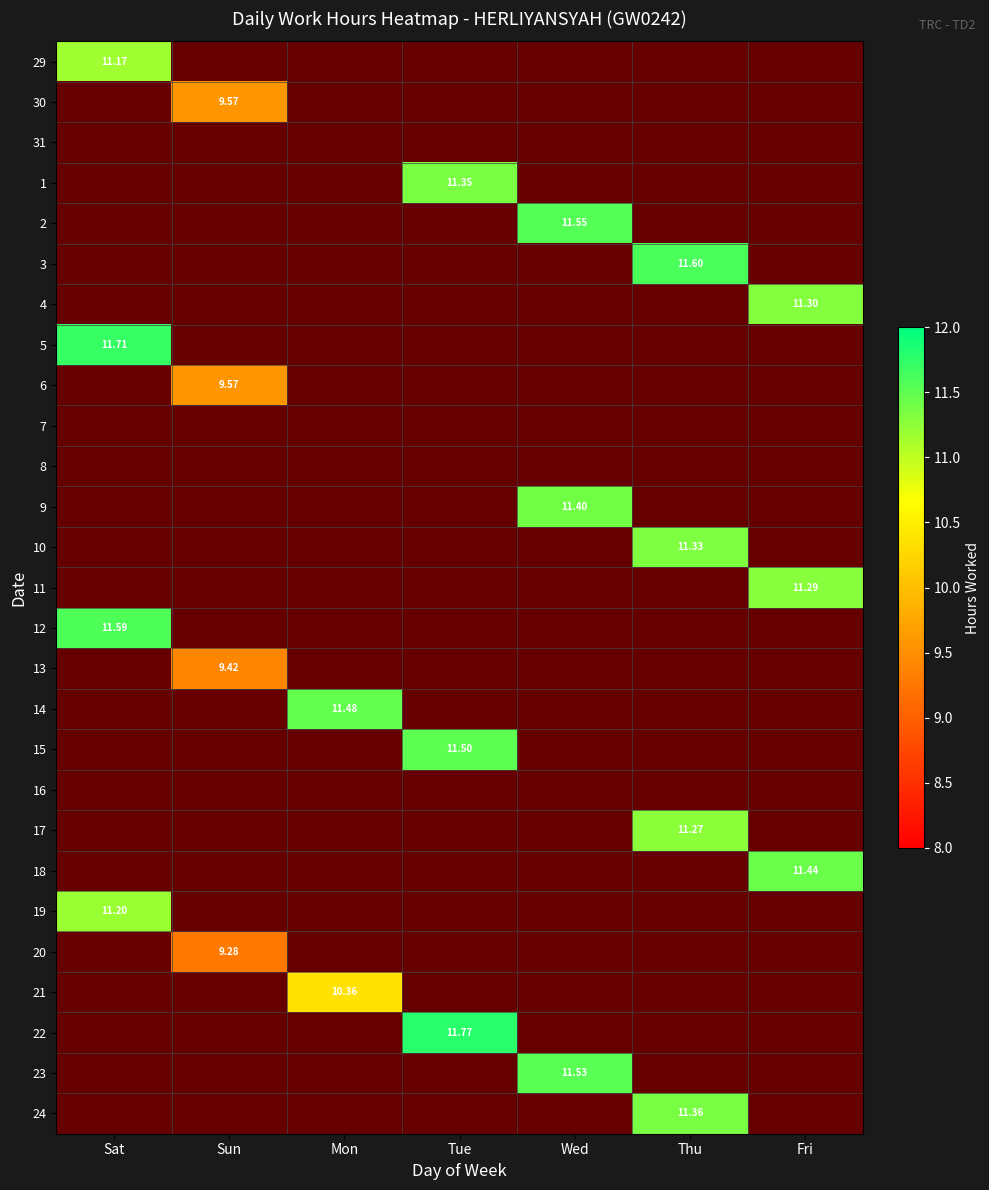

The 20 series shows 1.0 at Fri. True or false?

True